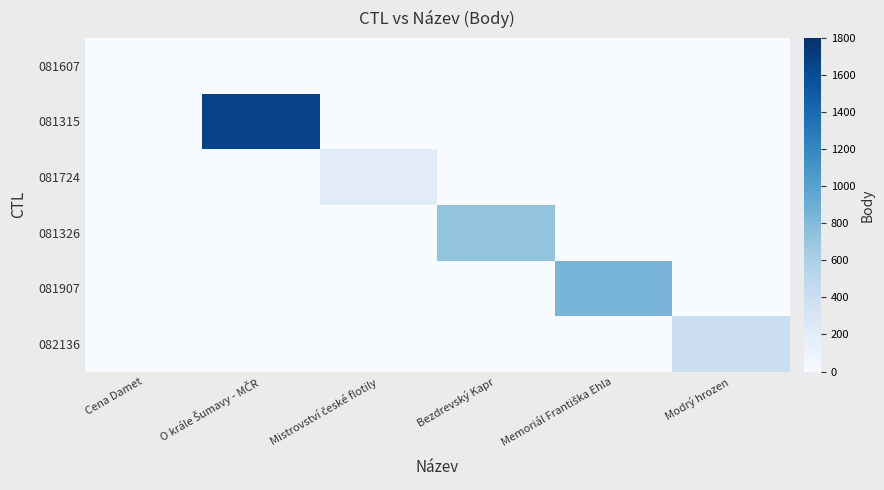

Which has a higher value, Modrý hrozen or Memoriál Františka Ehla?

Modrý hrozen